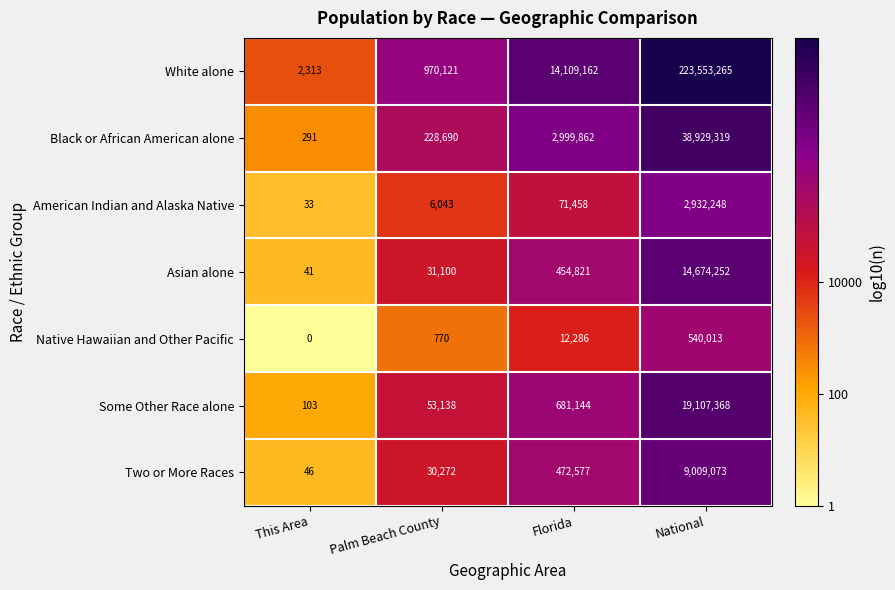

Reading left to right, list all the values displayed in this chart.

White alone: This Area=2313	Palm Beach County=970121	Florida=14109162	National=223553265
Black or African American alone: This Area=291	Palm Beach County=228690	Florida=2999862	National=38929319
American Indian and Alaska Native: This Area=33	Palm Beach County=6043	Florida=71458	National=2932248
Asian alone: This Area=41	Palm Beach County=31100	Florida=454821	National=14674252
Native Hawaiian and Other Pacific: This Area=0	Palm Beach County=770	Florida=12286	National=540013
Some Other Race alone: This Area=103	Palm Beach County=53138	Florida=681144	National=19107368
Two or More Races: This Area=46	Palm Beach County=30272	Florida=472577	National=9009073